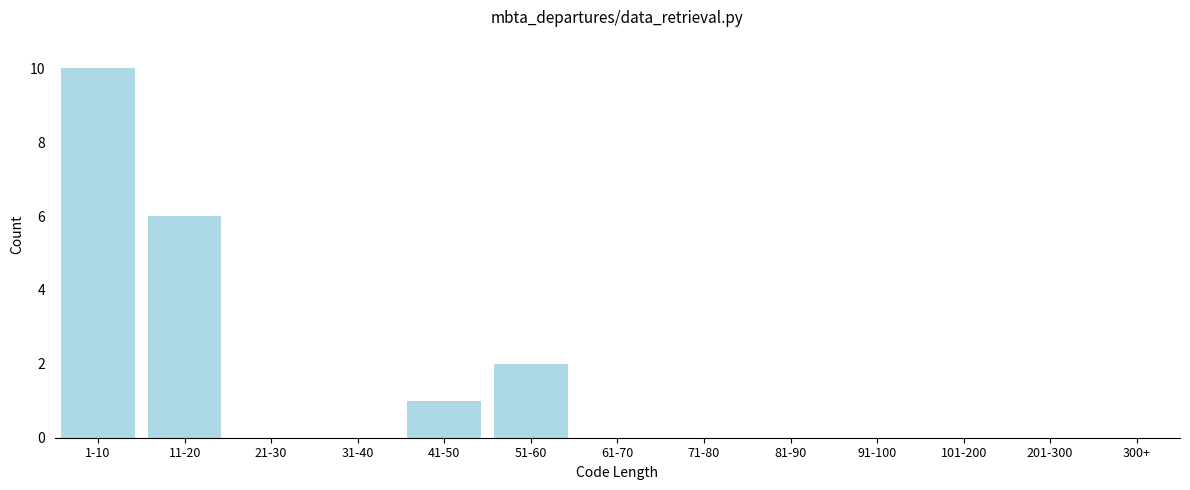

Reading left to right, what are all the values shown in this chart?

1-10=10	11-20=6	21-30=0	31-40=0	41-50=1	51-60=2	61-70=0	71-80=0	81-90=0	91-100=0